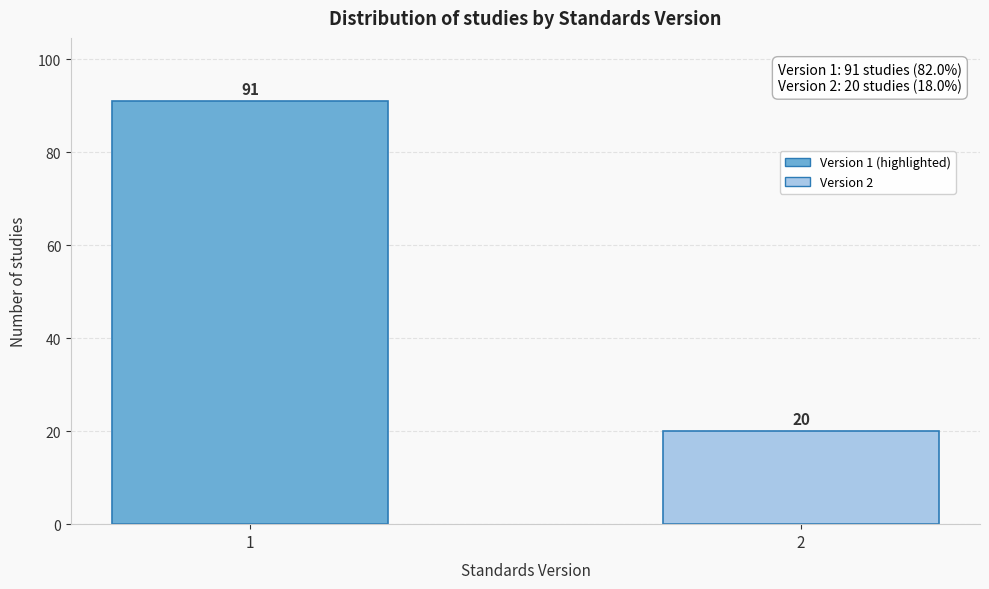

Reading left to right, extract all data points from this chart.

1=91	2=20